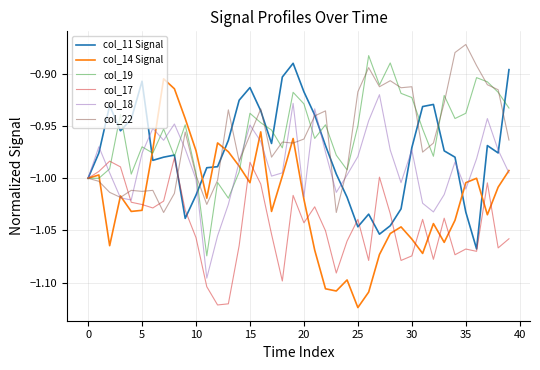

Which series has the widest spread of values?

col_14 Signal